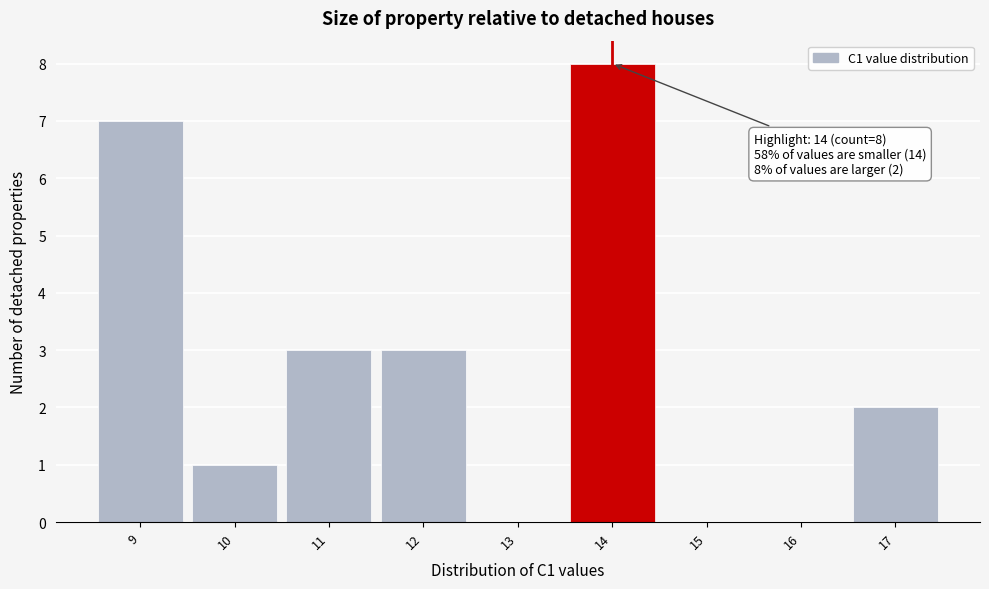

Over which range of the x-axis is the bar tallest?

13.5 to 14.5